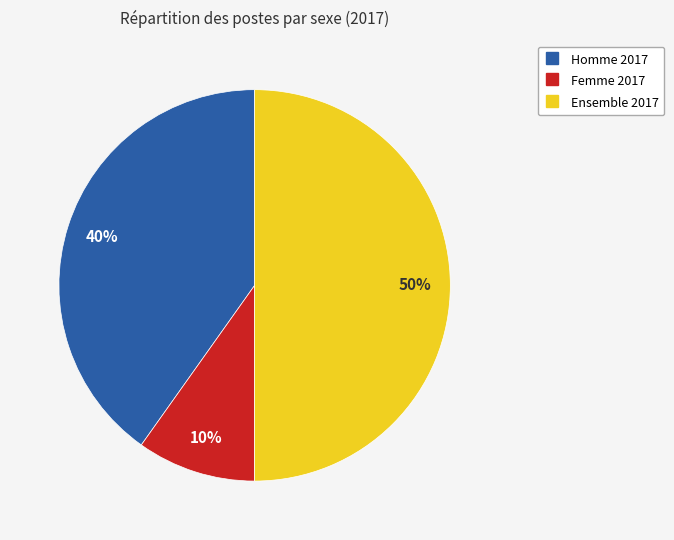

The Femme 2017 slice represents 19% of the pie. True or false?

False